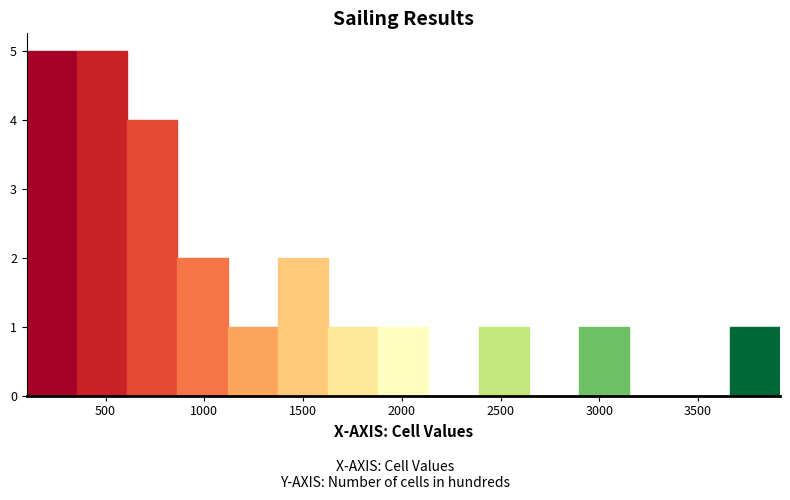

What is the height of the bar covering 3650 to 3900 on the x-axis? Neither the bar edges nor the heights are printed on the chart, so give them approximately, as read against the axes.

1